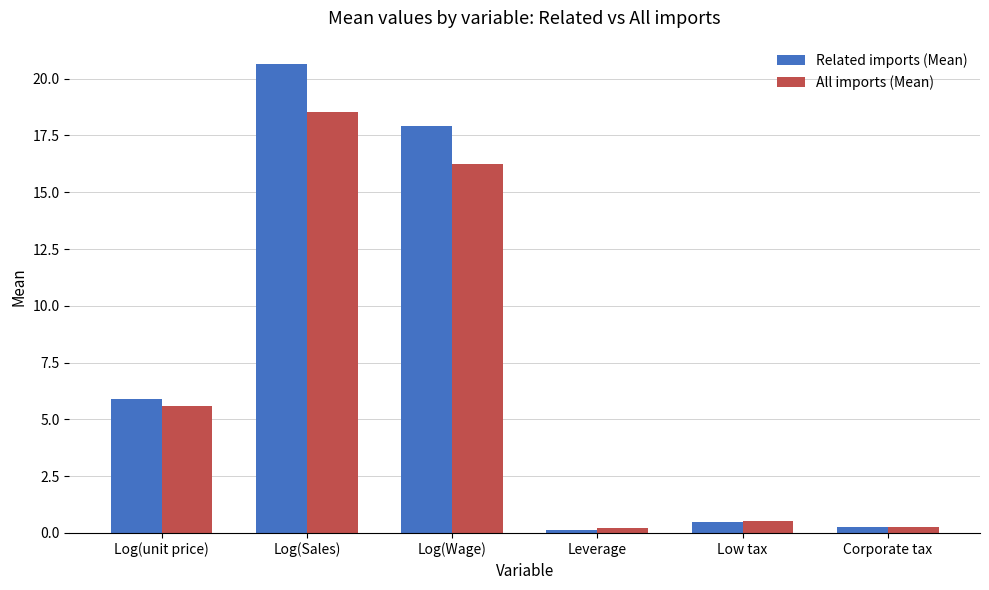

How many values in the All imports (Mean) series exceed 5?

3